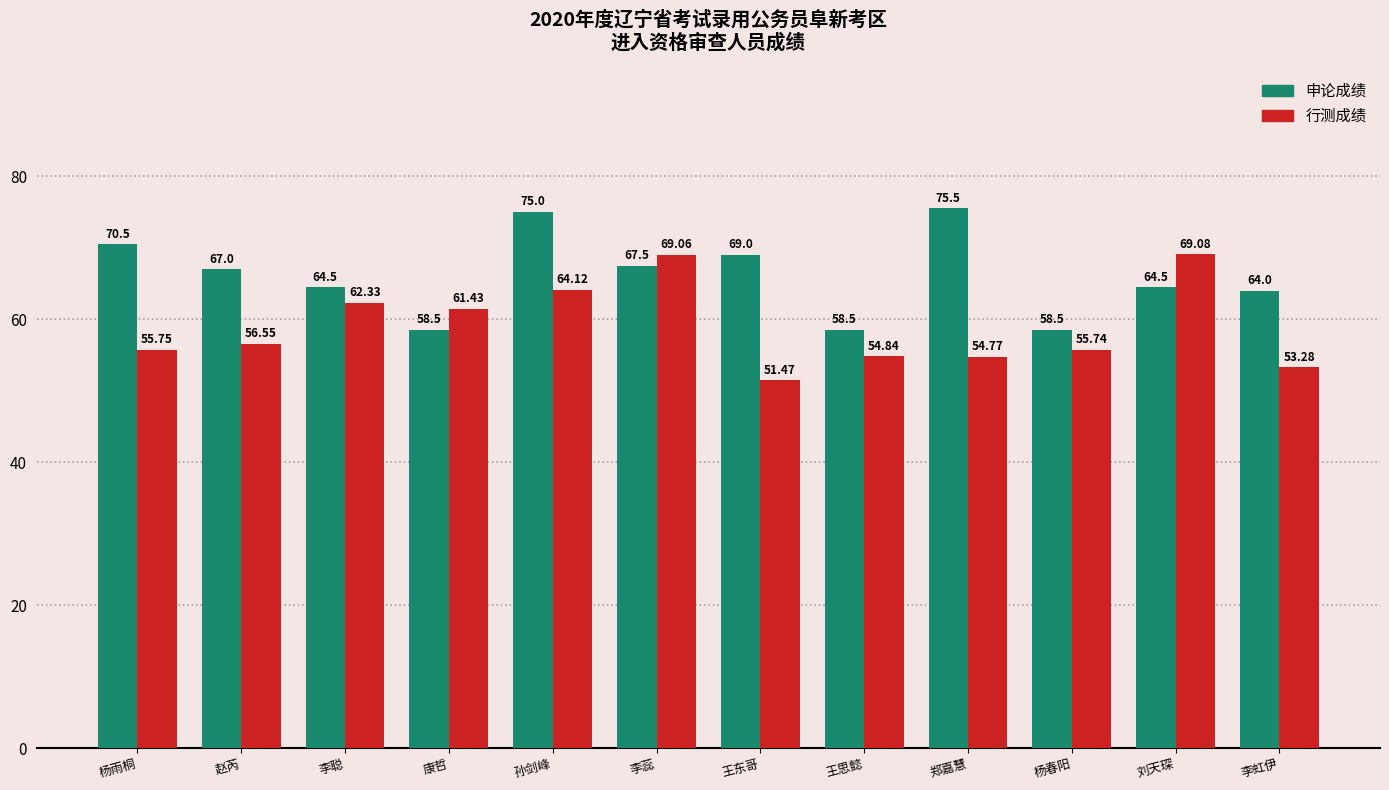

What is the difference between the second highest and second lowest values in the 行测成绩 series?

15.8